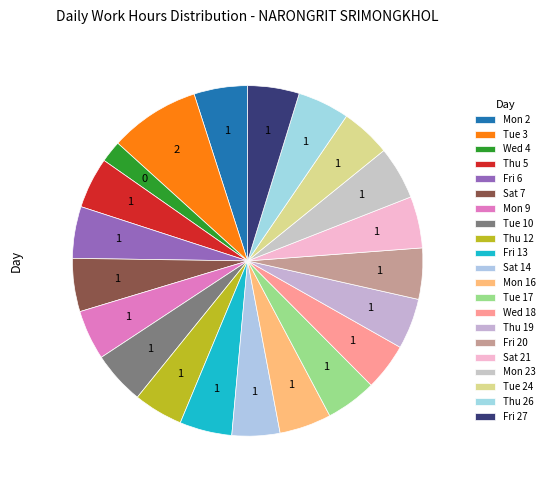

To the nearest percent, what is the average slice percentage?

5%